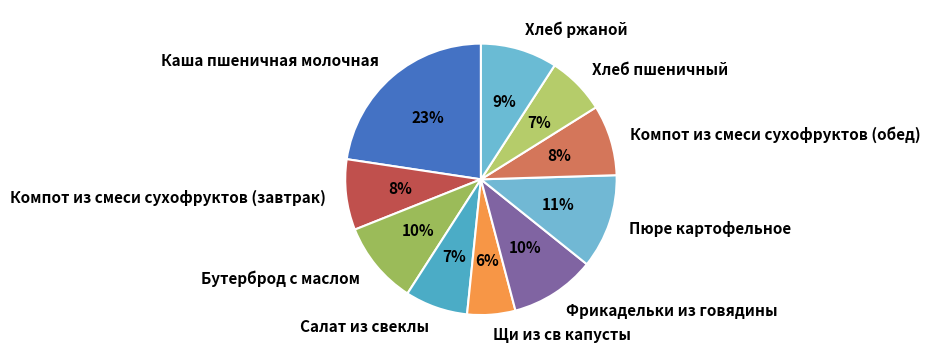

Which slice is the largest?

Каша пшеничная молочная